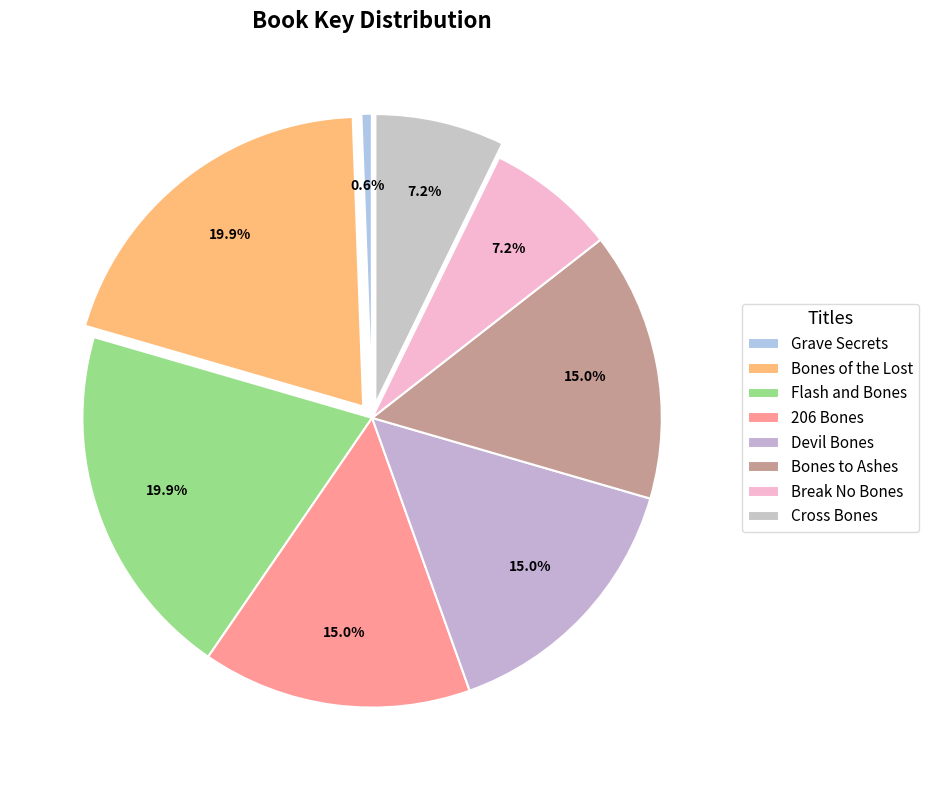

What is the ratio of the value at Devil Bones to the value at Break No Bones?

2.1